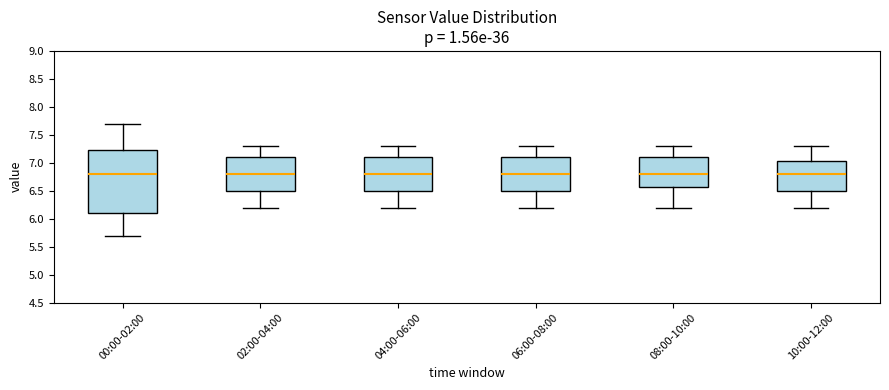

Where does the upper whisker of the box for 08:00-10:00 end on the y-axis? The values are not printed on the chart, so give them approximately, as read against the axis.

7.30